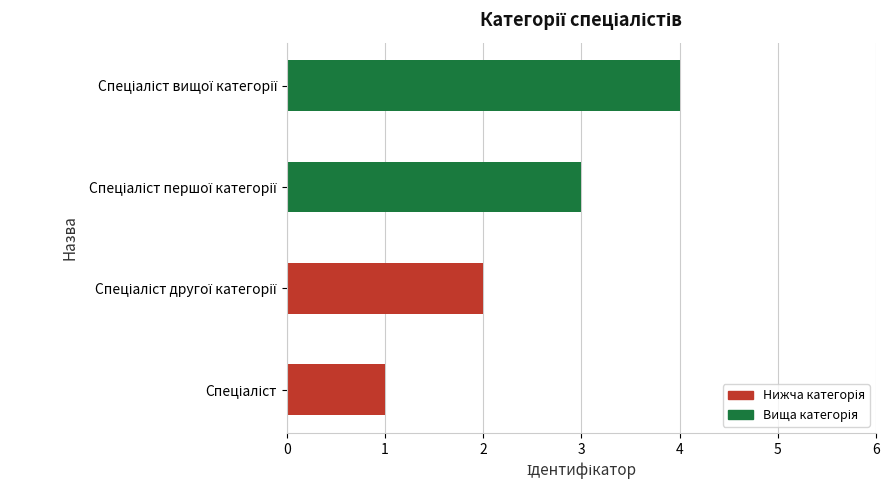

What is the difference between the maximum and minimum values?

3